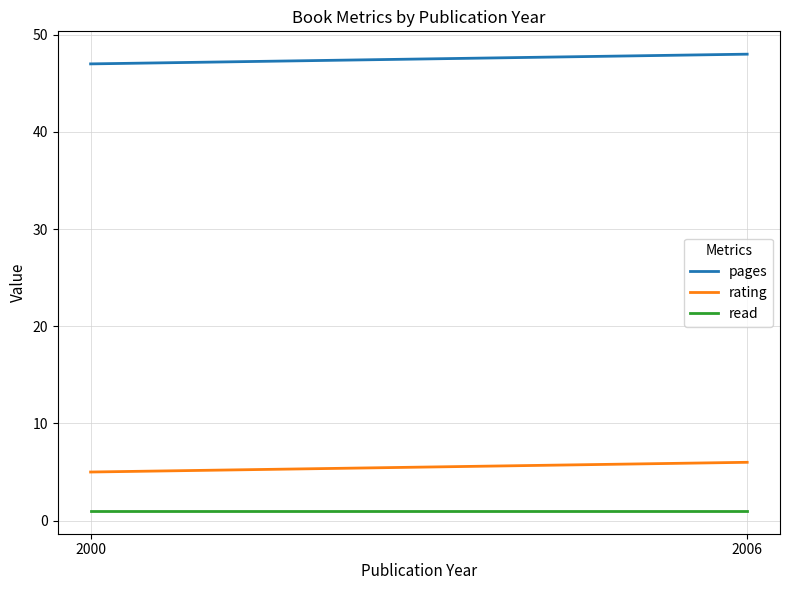

What are all the series names shown in the legend?

pages, rating, read